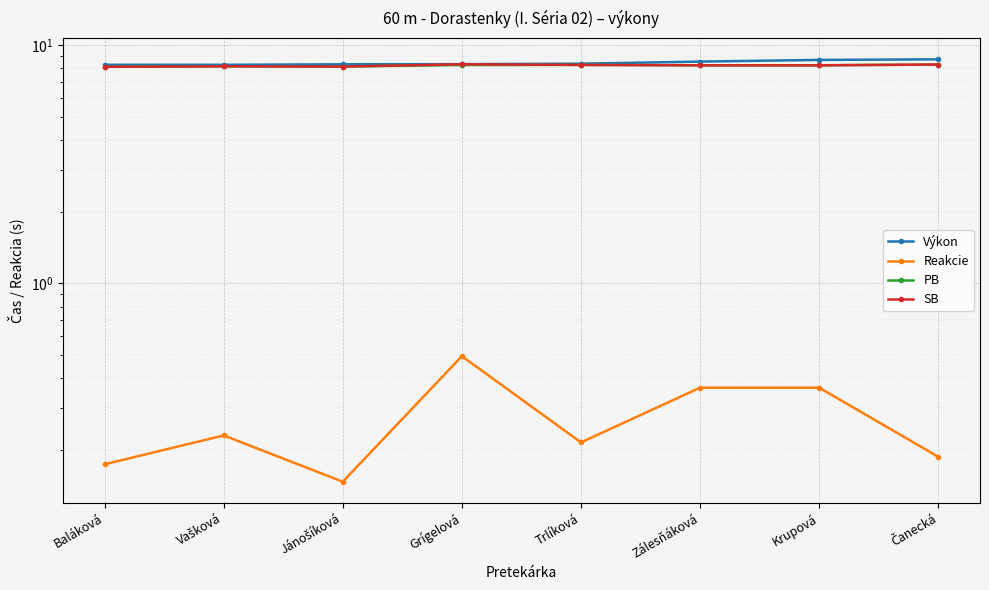

Is it true that Výkon equals 8.4 at Trlíková?

True